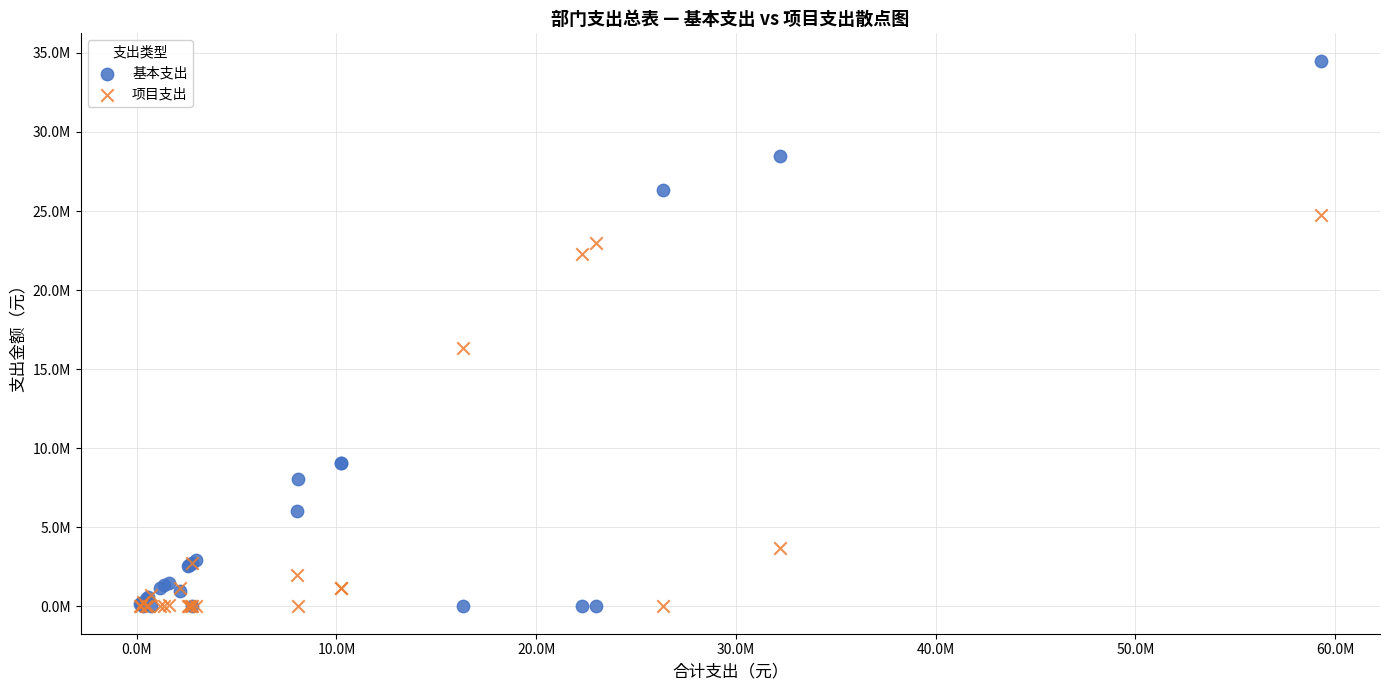

What are all the series names shown in the legend?

基本支出, 项目支出